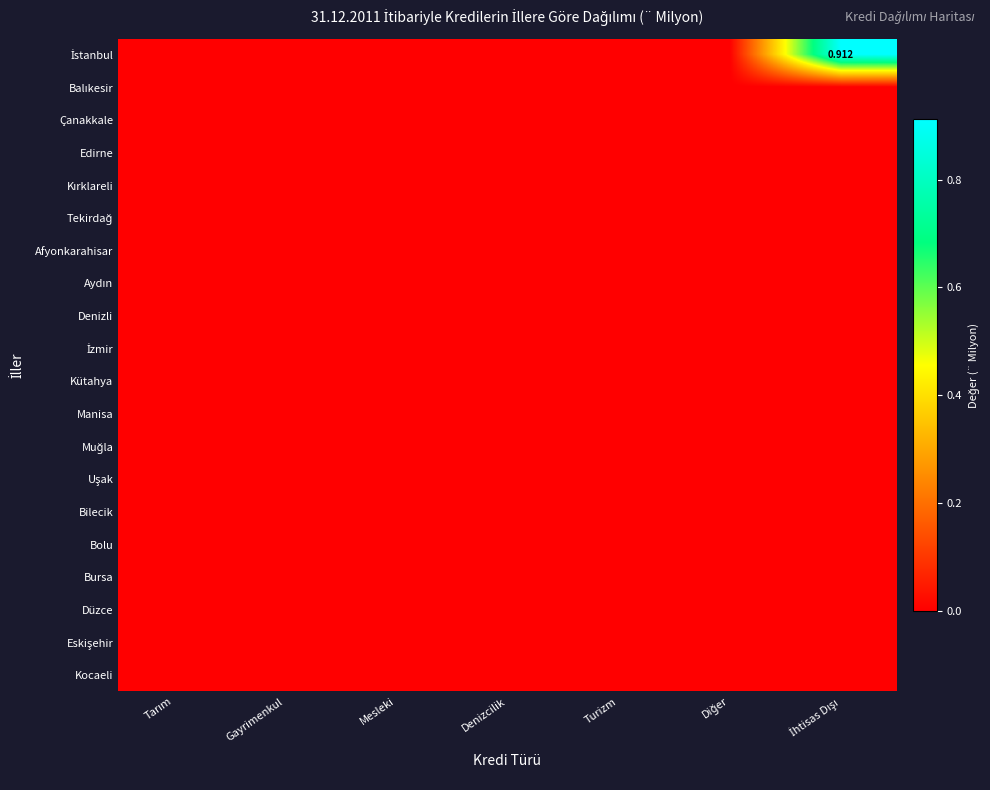

List the series in order of their peak value, highest first.

İstanbul, Balıkesir, Çanakkale, Edirne, Kırklareli, Tekirdağ, Afyonkarahisar, Aydın, Denizli, İzmir, Kütahya, Manisa, Muğla, Uşak, Bilecik, Bolu, Bursa, Düzce, Eskişehir, Kocaeli